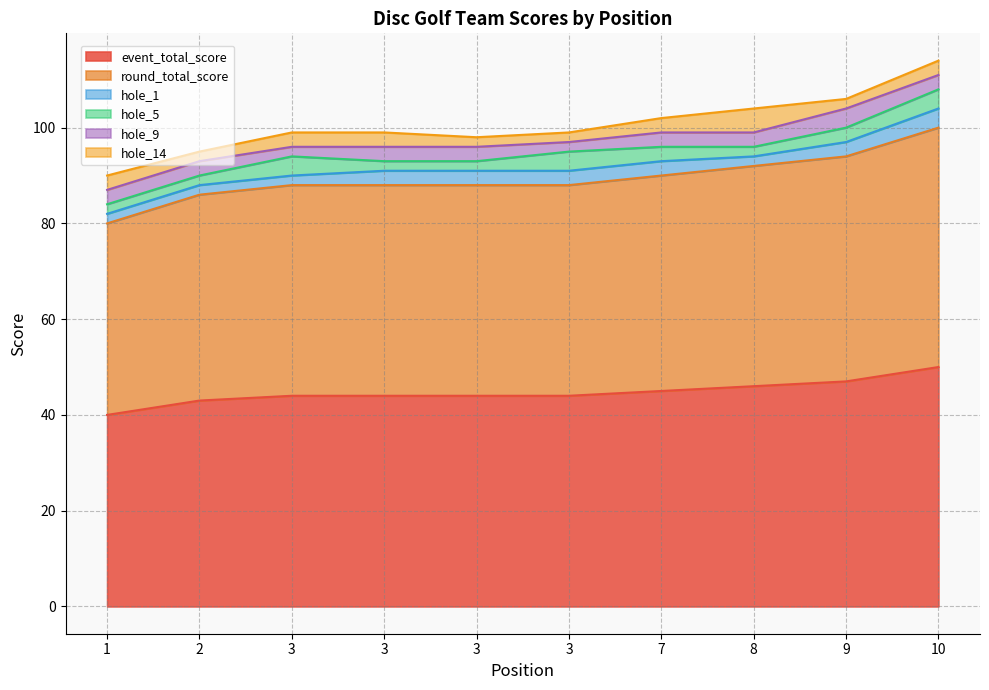

True or false: hole_5 has more than 0 interior local peaks.

True